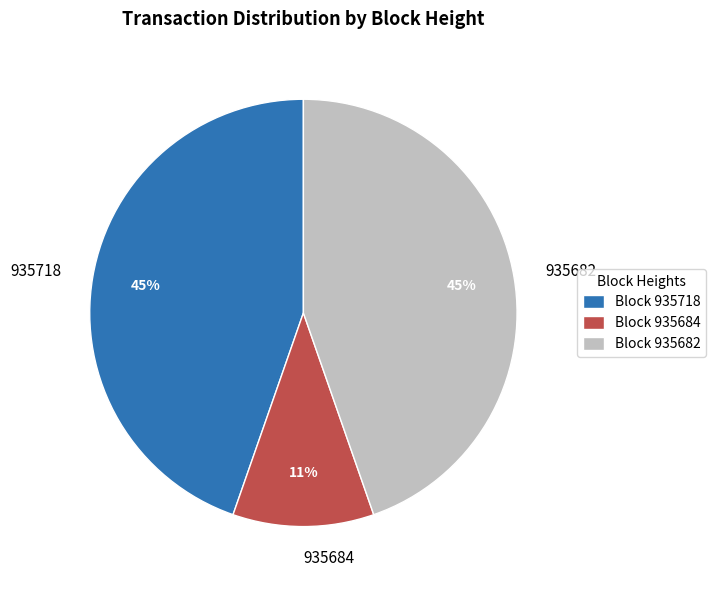

What is the smallest slice in the pie chart?

935684